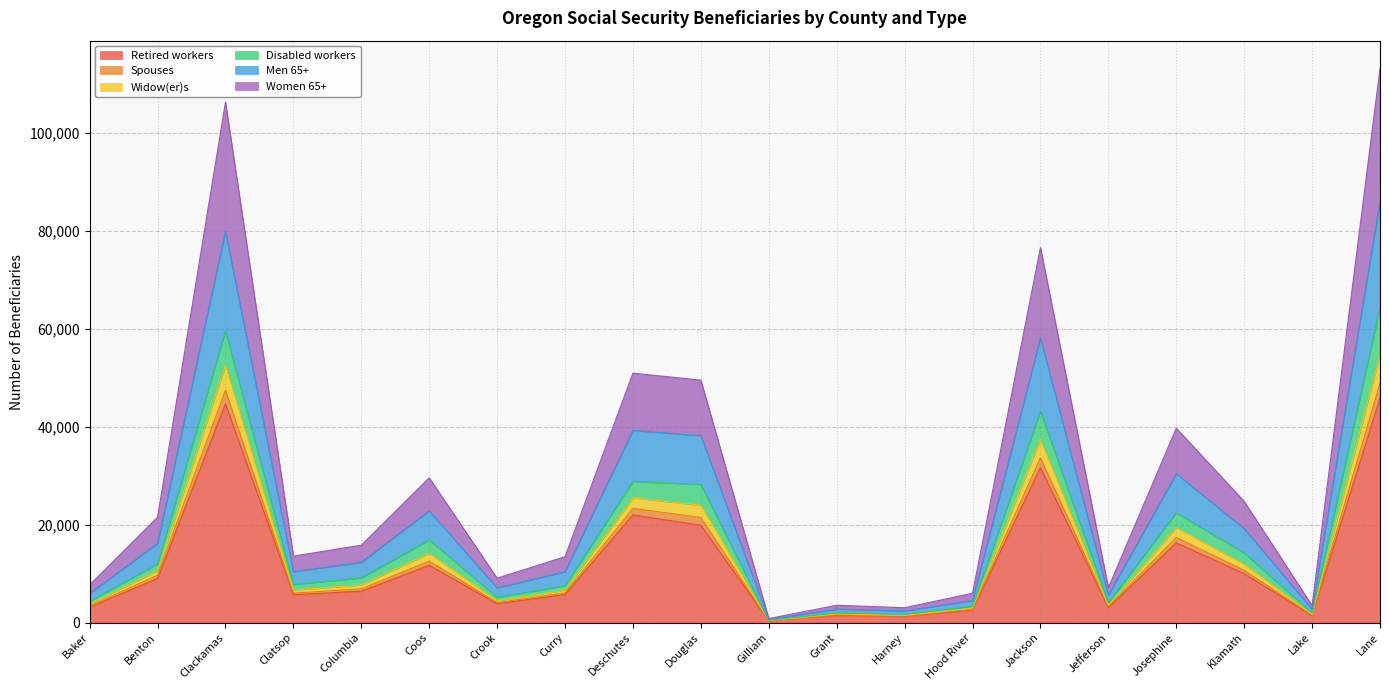

What is the approximate value of Retired workers at Lane?

45820